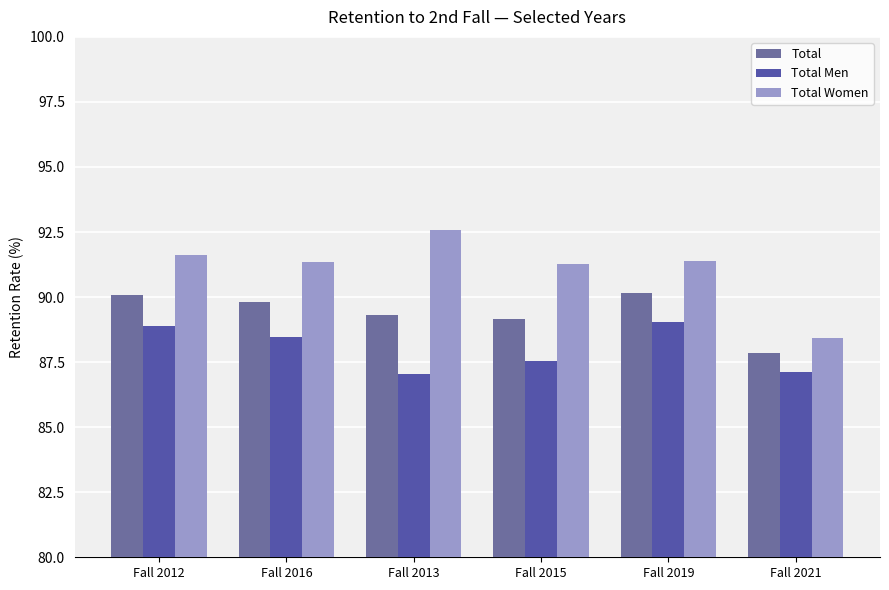

How many groups of bars are there?

6